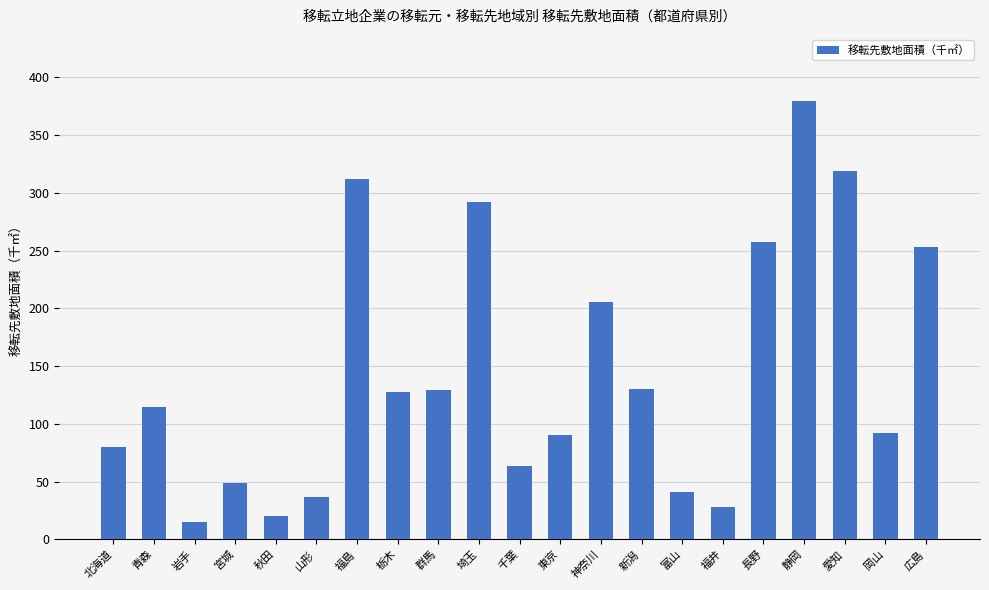

What is the smallest value displayed?

14.6